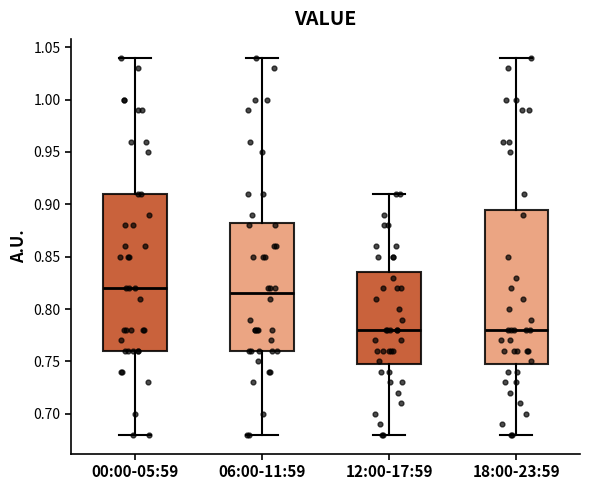

Where is the lower edge of the box for 18:00-23:59 on the y-axis? The values are not printed on the chart, so give them approximately, as read against the axis.

0.750